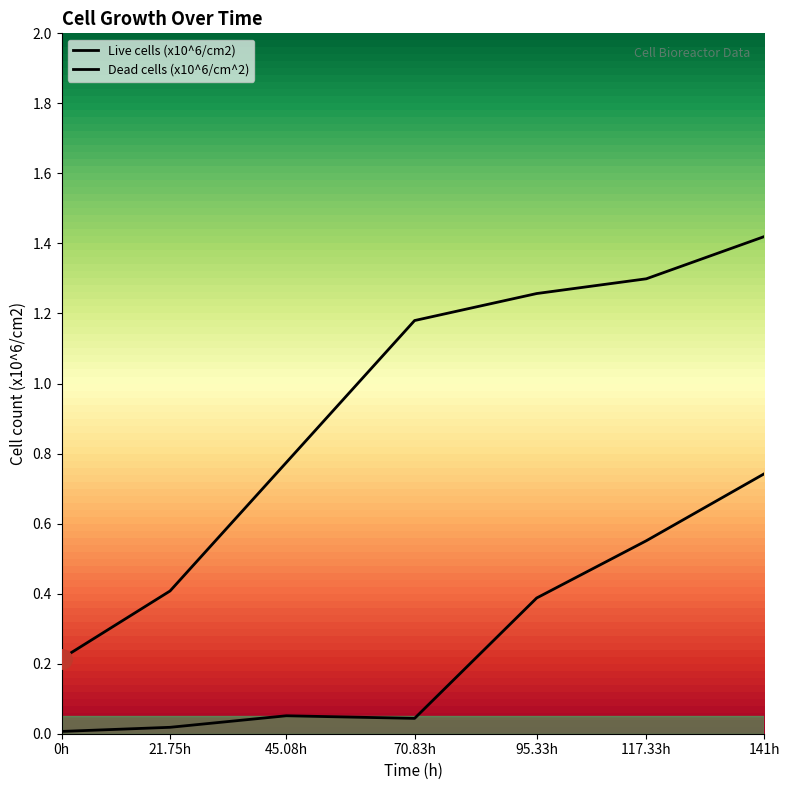

Which series has the largest range (max minus min)?

Live cells (x10^6/cm2)